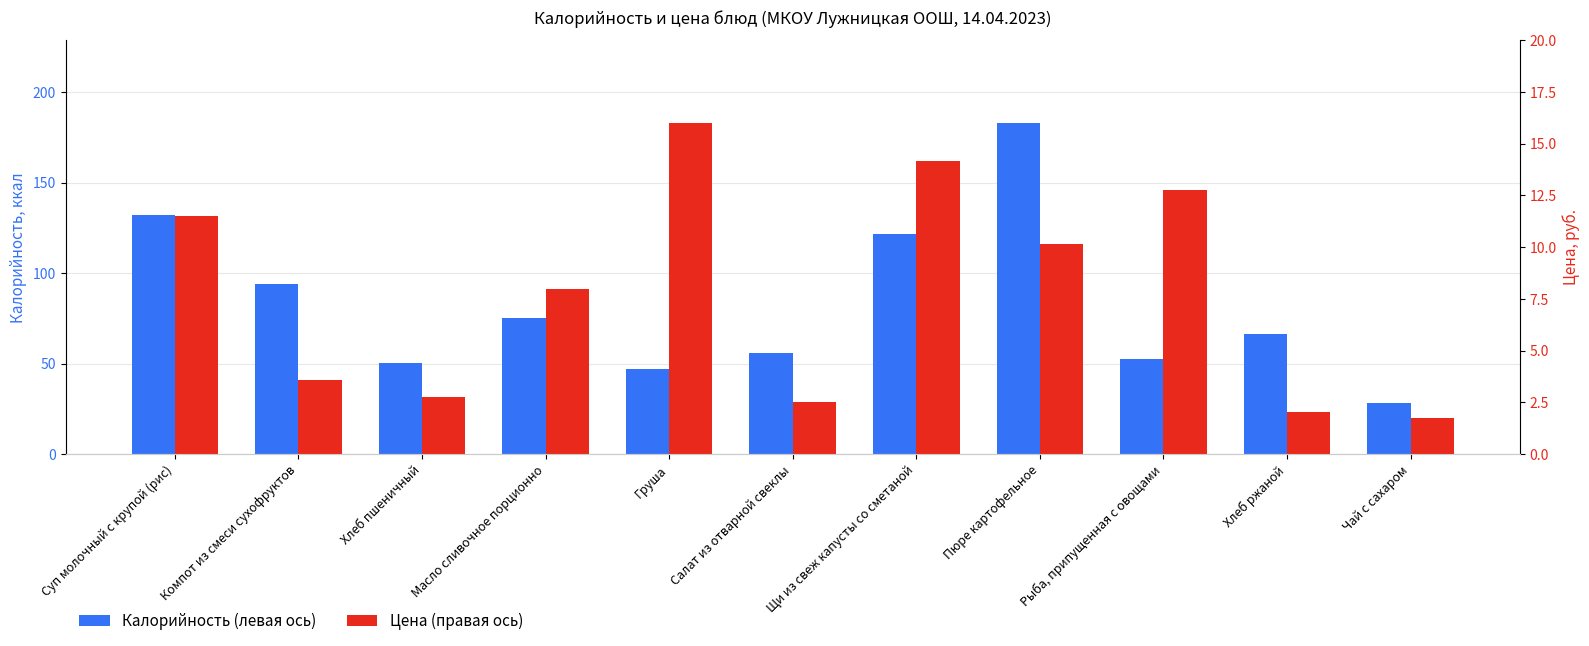

Which category has the highest value in the Калорийность (левая ось) series?

Пюре картофельное